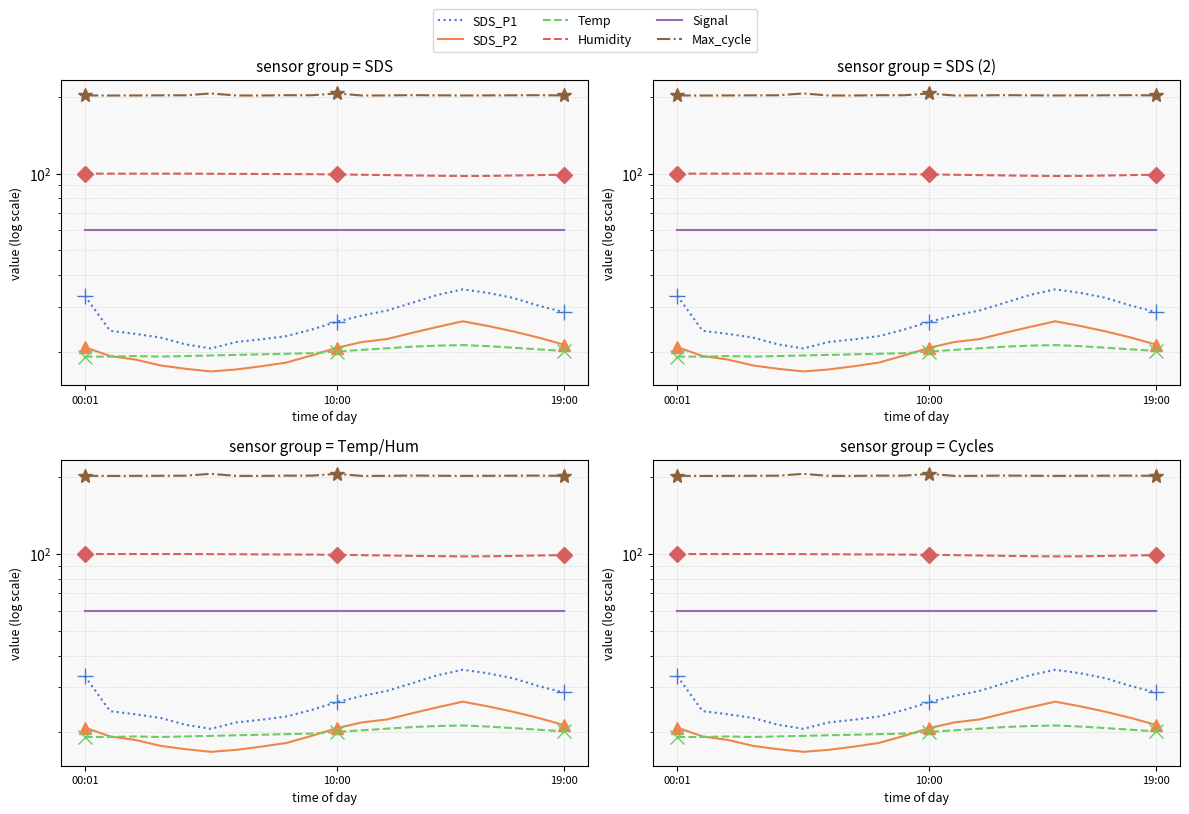

At which category does the chart reach its peak across all series?

5